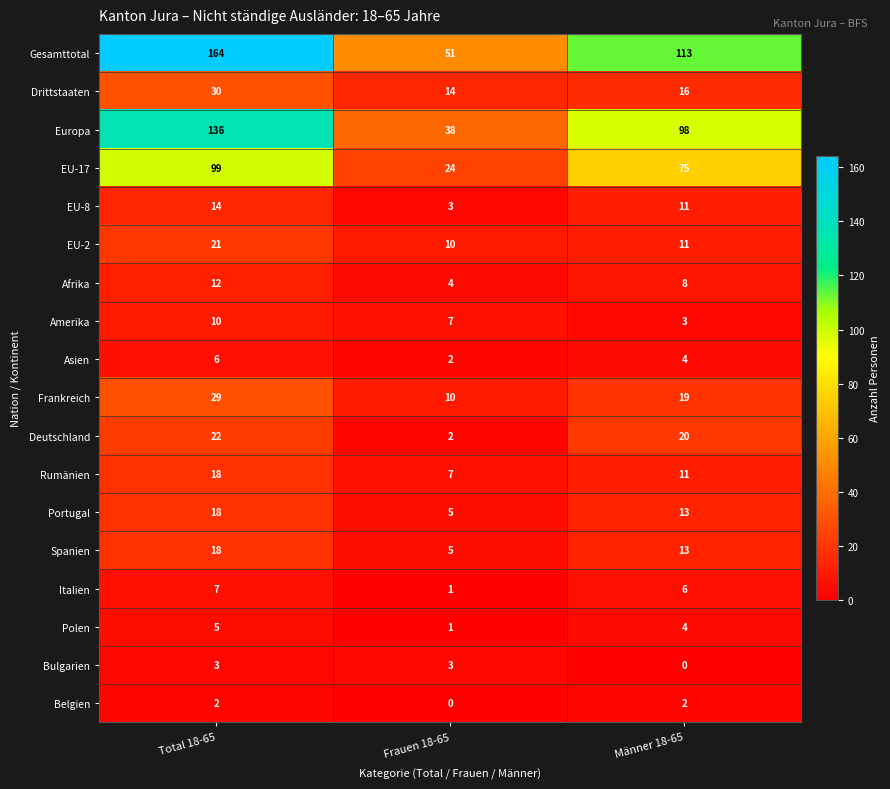

What is the difference between the highest and lowest values at Total 18-65?

162